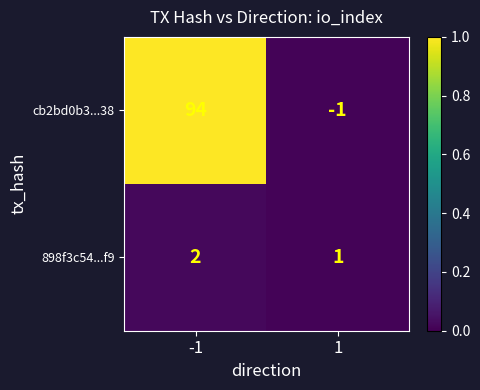

Which category has the highest value across all series?

-1